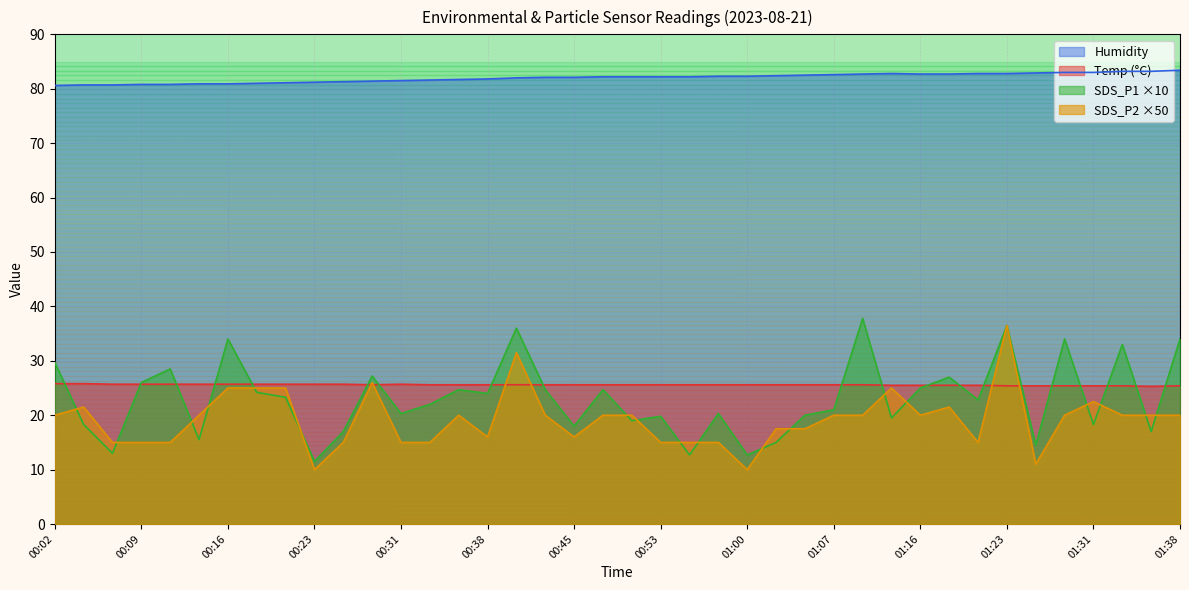

What is the label of the 34th point from the left?

01:23